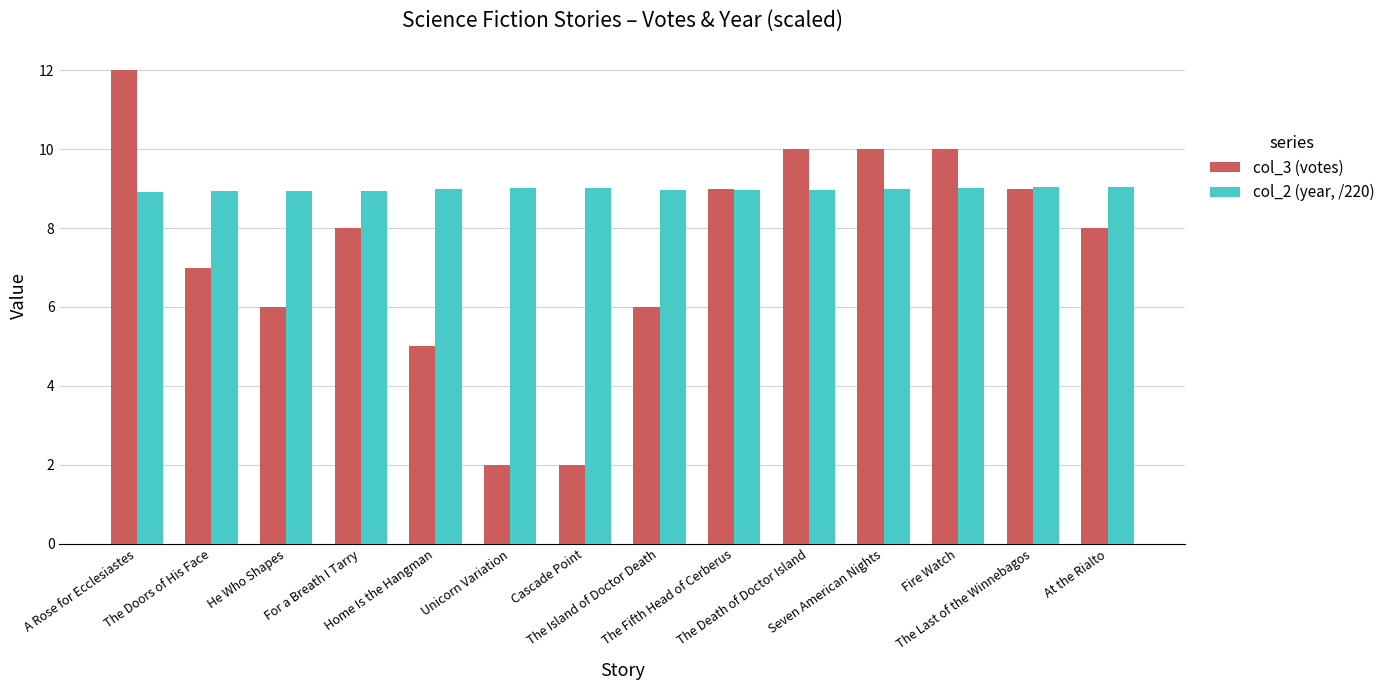

Is the value of col_2 (year, /220) at For a Breath I Tarry greater than the value of col_3 (votes) at Cascade Point?

Yes